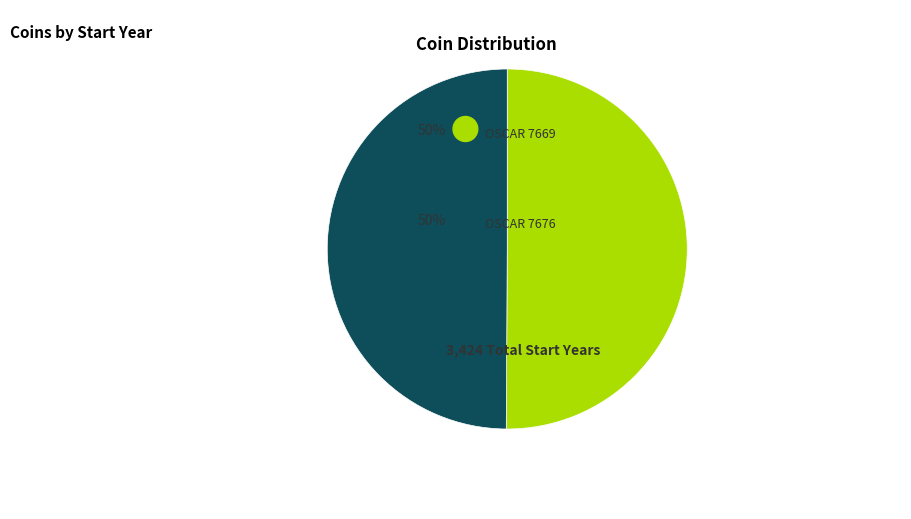

Count the number of slices in the pie.

2